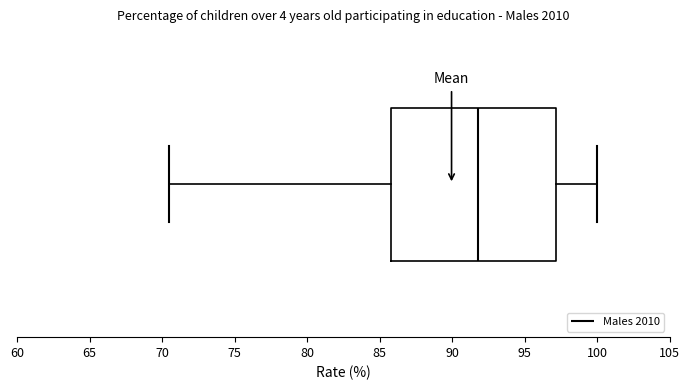

Where does the left whisker of the box end on the x-axis? The values are not printed on the chart, so give them approximately, as read against the axis.

70.5